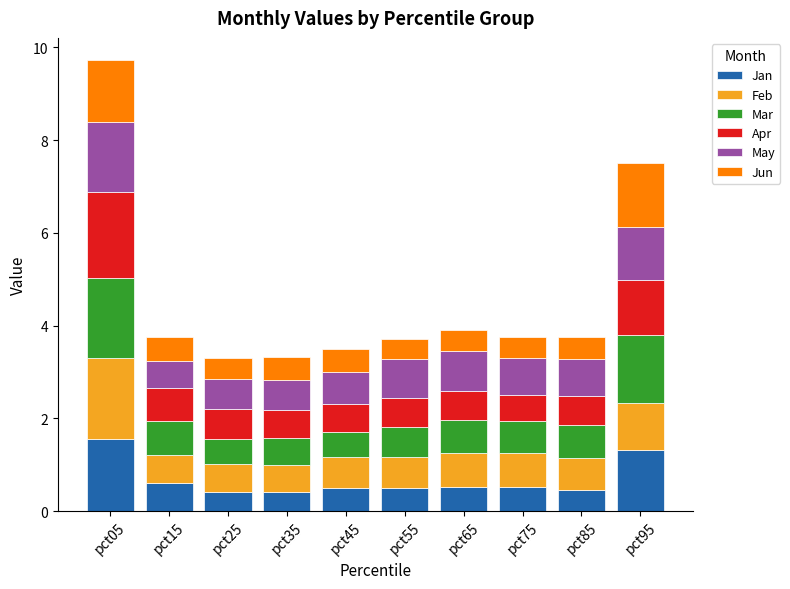

What is the difference between the second highest and second lowest values in the Jan series?

0.9